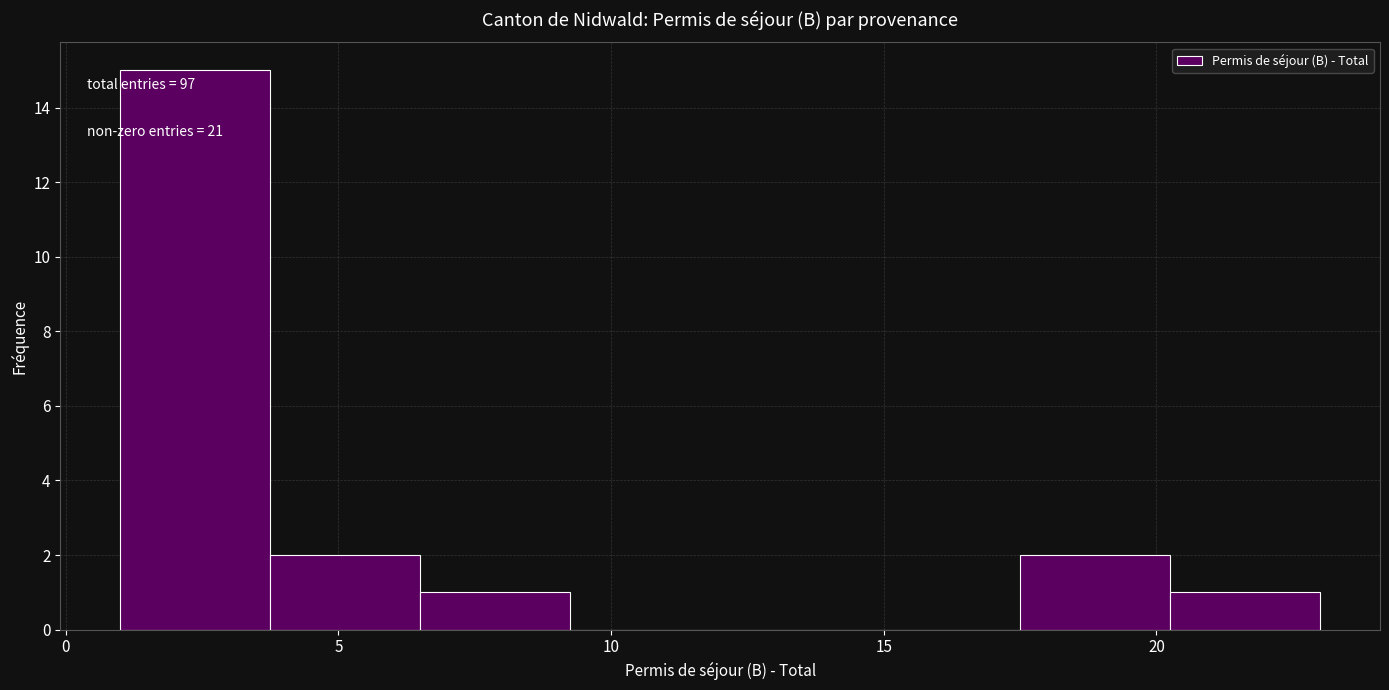

Over which range of the x-axis is the bar tallest?

1.00 to 3.75